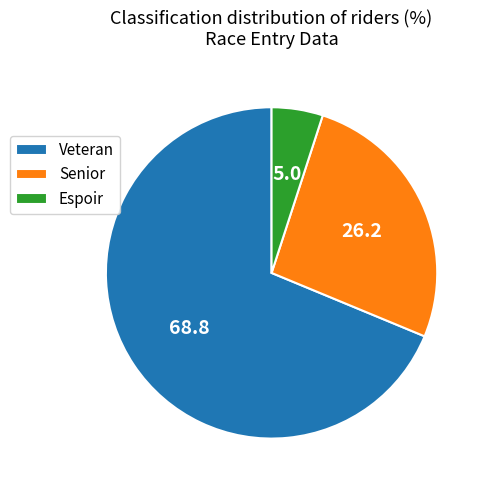

Which category has the smallest portion of the pie?

Espoir